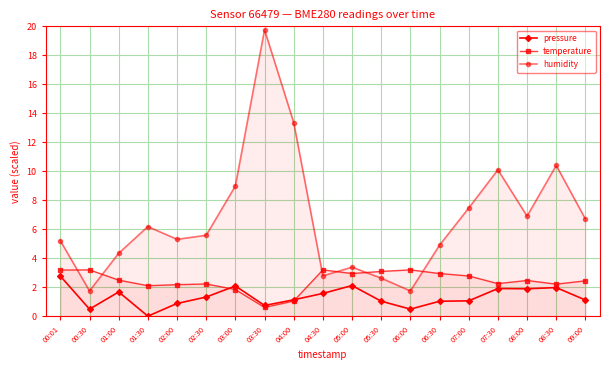

What is the label of the 4th point from the left?

01:30